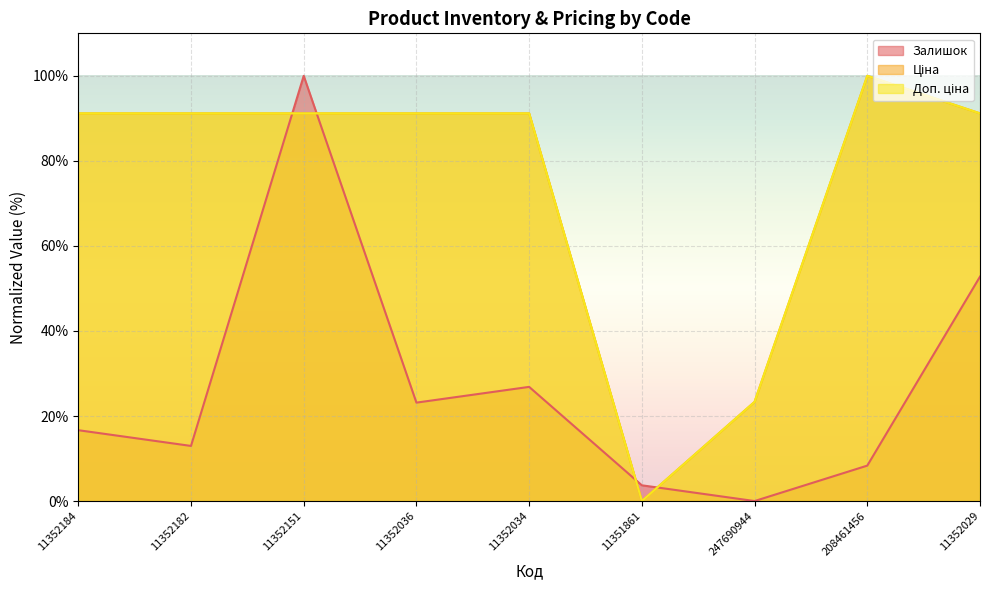

Which has a higher value, 11352029 or 208461456?

11352029